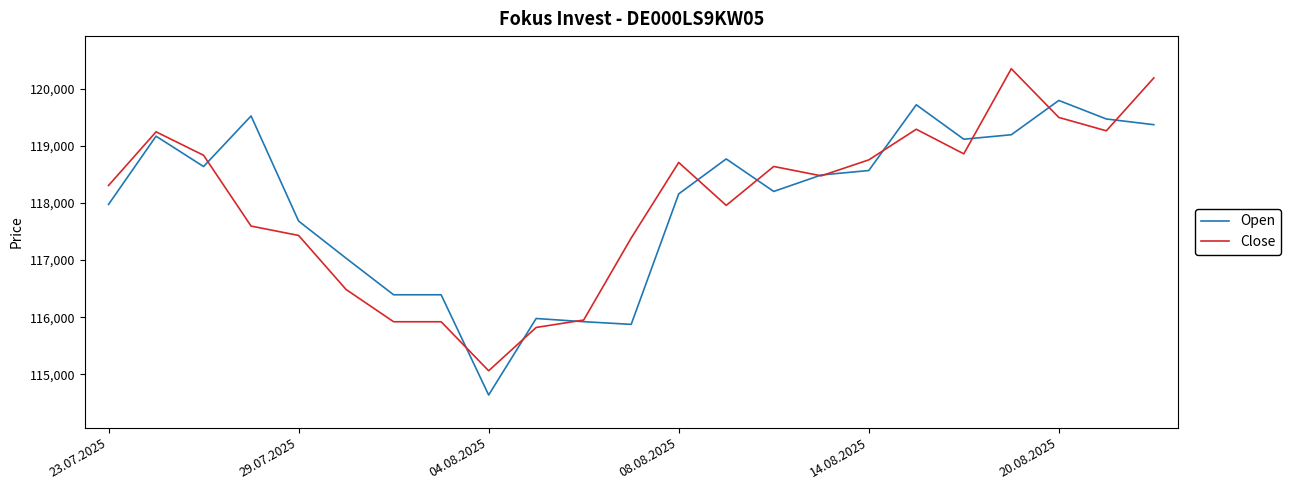

What is the lowest value of the Open series?

114638